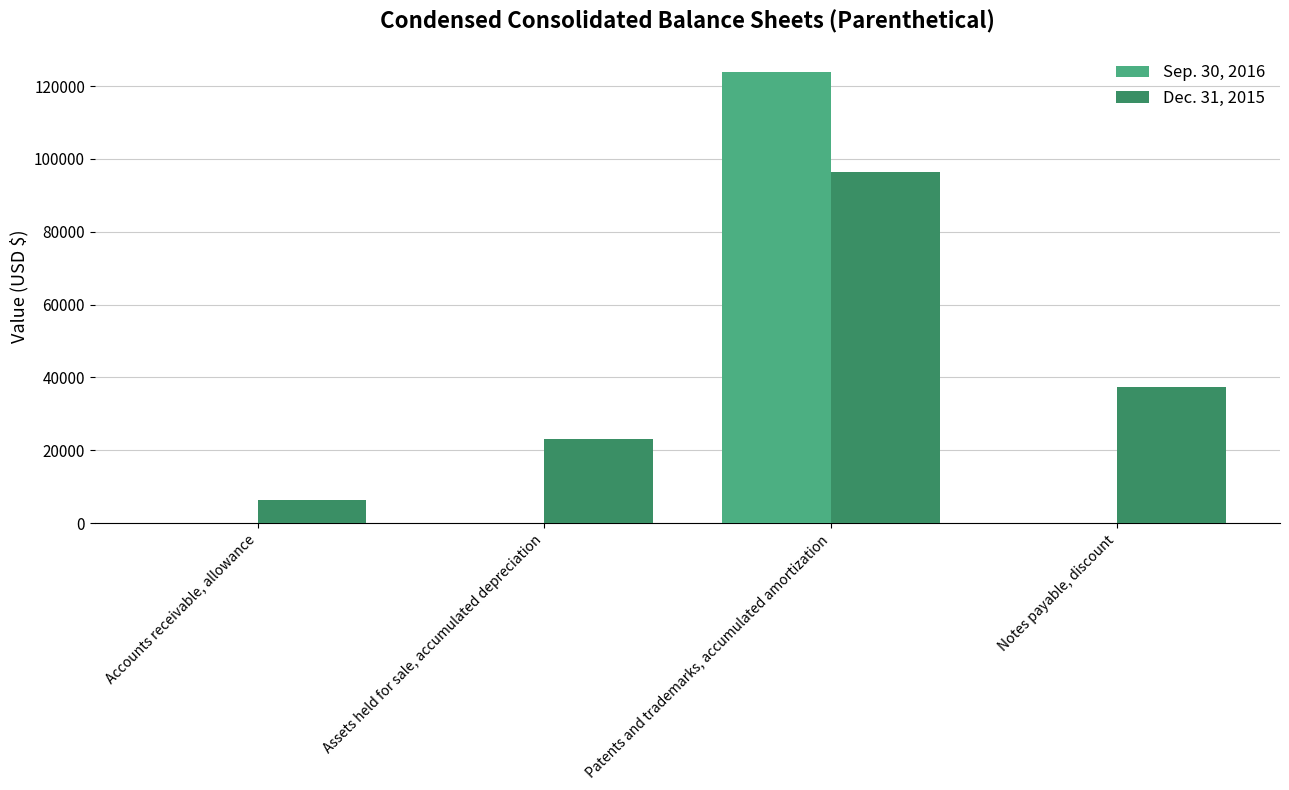

The Dec. 31, 2015 series shows 6293 at Accounts receivable, allowance. True or false?

True